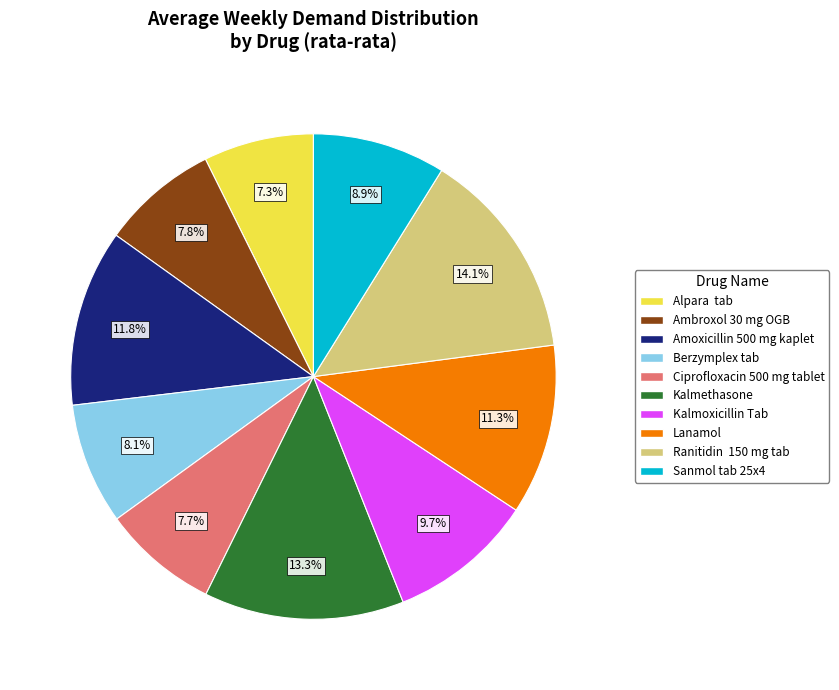

Is it true that Kalmoxicillin Tab is 4% of the pie?

False